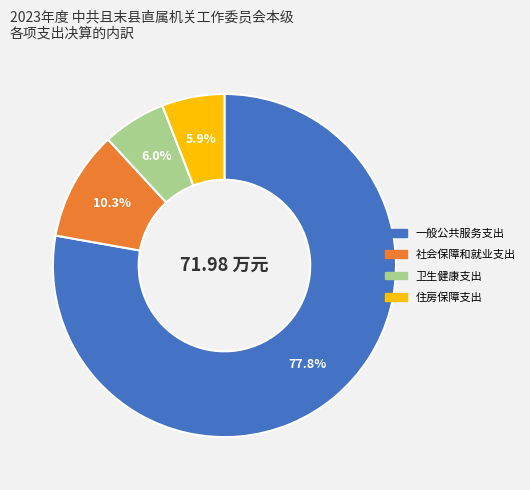

How many slices are in this pie chart?

4